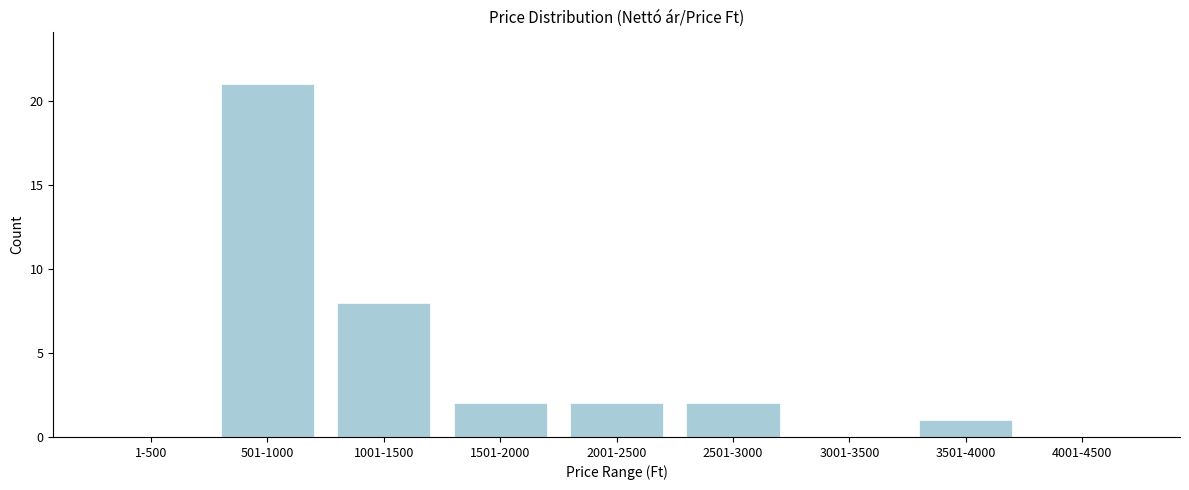

Reading right to left, list all the values displayed in this chart.

4001-4500=0	3501-4000=1	3001-3500=0	2501-3000=2	2001-2500=2	1501-2000=2	1001-1500=8	501-1000=21	1-500=0